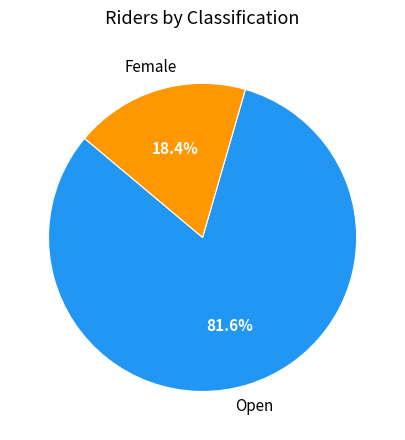

Is there a majority slice in this chart?

Yes